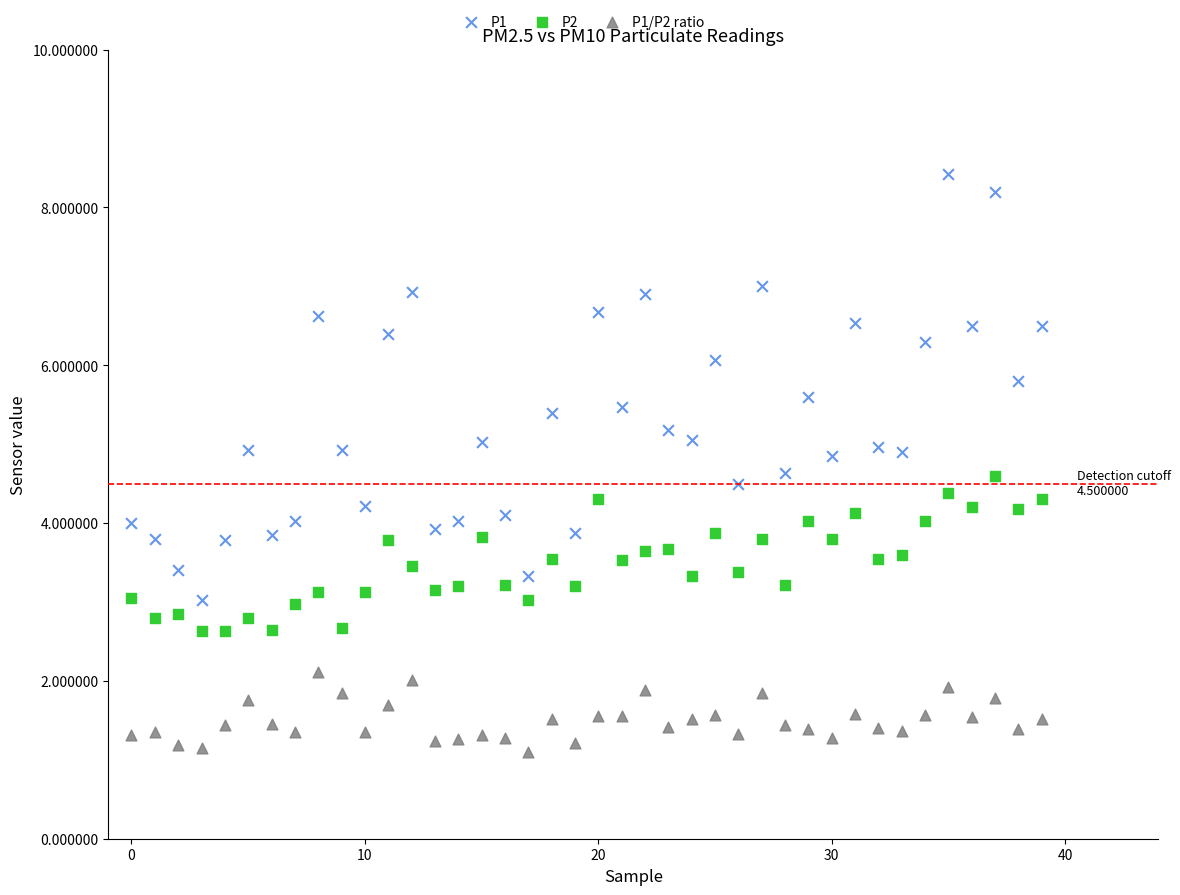

Which series has the largest Y range (max minus min)?

P1